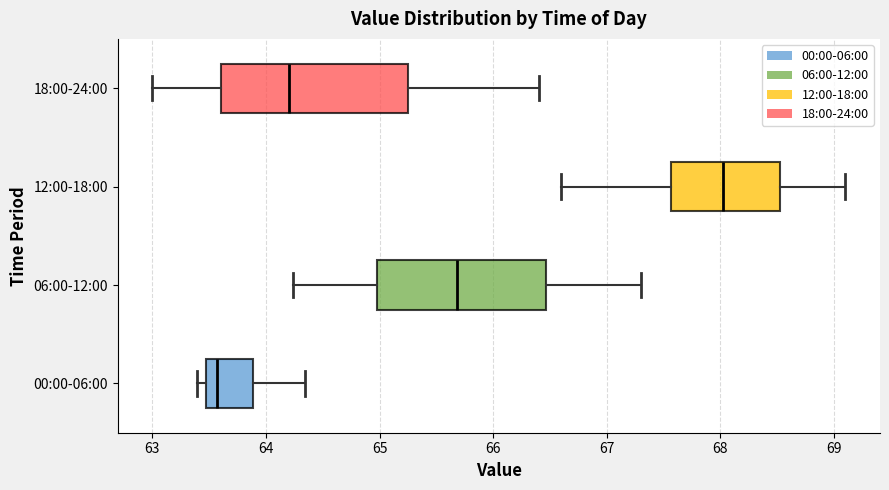

Reading bottom to top, read every box against the x-axis: the position of its median line, the range the box covers, and the ends of its whiskers. The values are not printed on the chart, so give them approximately, as read against the axis.

00:00-06:00: median 63.6, box 63.5 to 63.9, whiskers 63.4 to 64.3
06:00-12:00: median 65.7, box 65.0 to 66.5, whiskers 64.2 to 67.3
12:00-18:00: median 68.0, box 67.6 to 68.5, whiskers 66.6 to 69.1
18:00-24:00: median 64.2, box 63.6 to 65.3, whiskers 63.0 to 66.4